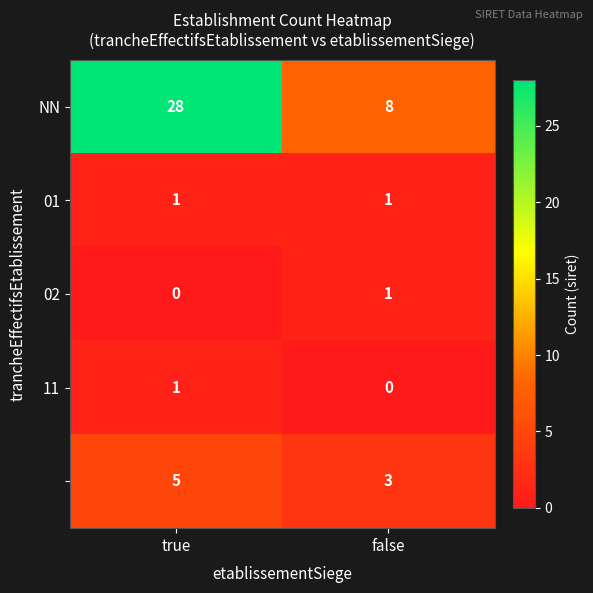

What is the spread (max minus min) of values at true?

28